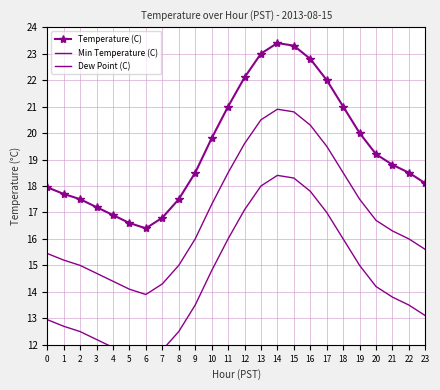

How many lines are shown in the chart?

3